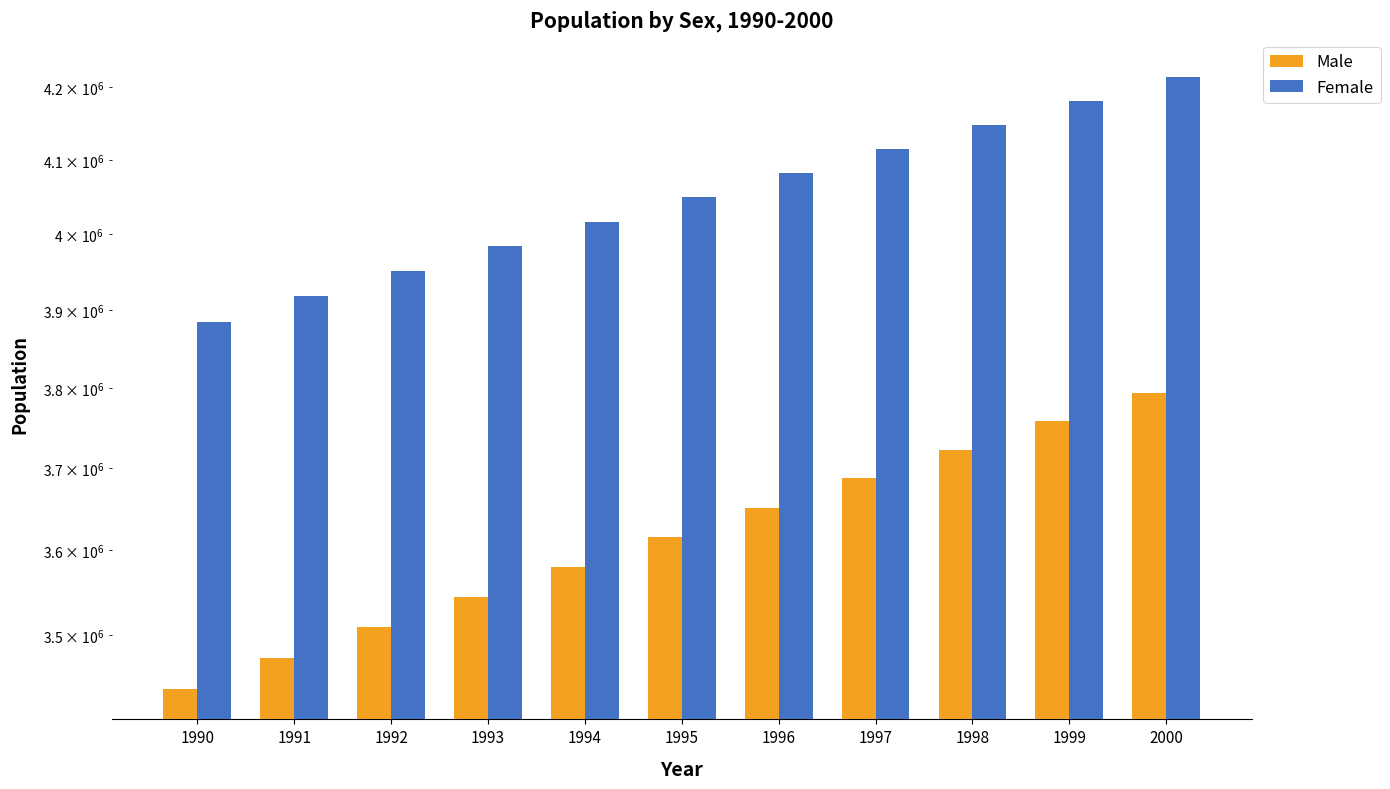

Reading right to left, what are all the values shown in this chart?

Male: 2000=3794204	1999=3758570	1998=3722900	1997=3687274	1996=3651589	1995=3616025	1994=3580302	1993=3544654	1992=3508991	1991=3473358	1990=3437687
Female: 2000=4214074	1999=4181173	1998=4148231	1997=4115329	1996=4082400	1995=4049545	1994=4016551	1993=3983646	1992=3950720	1991=3917802	1990=3884877